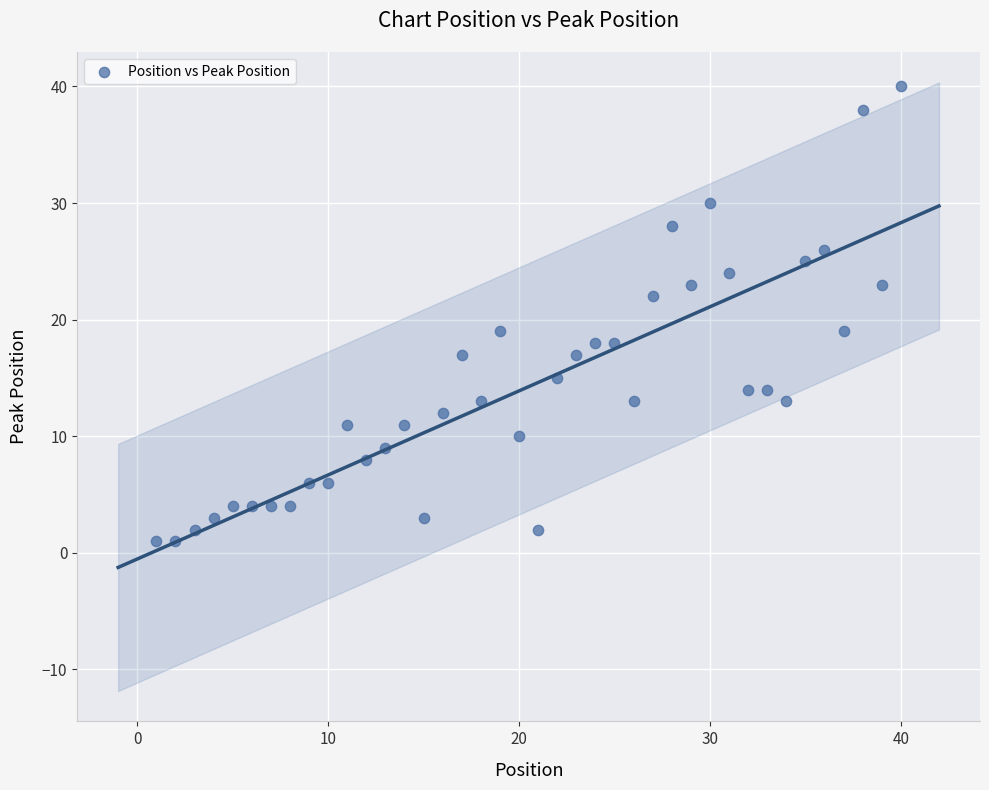

What is the range of X values (max minus min)?

39